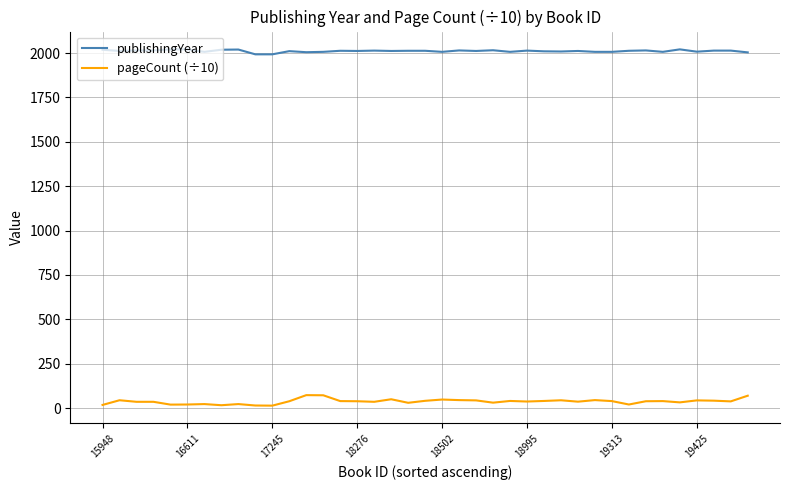

How many lines are shown in the chart?

2